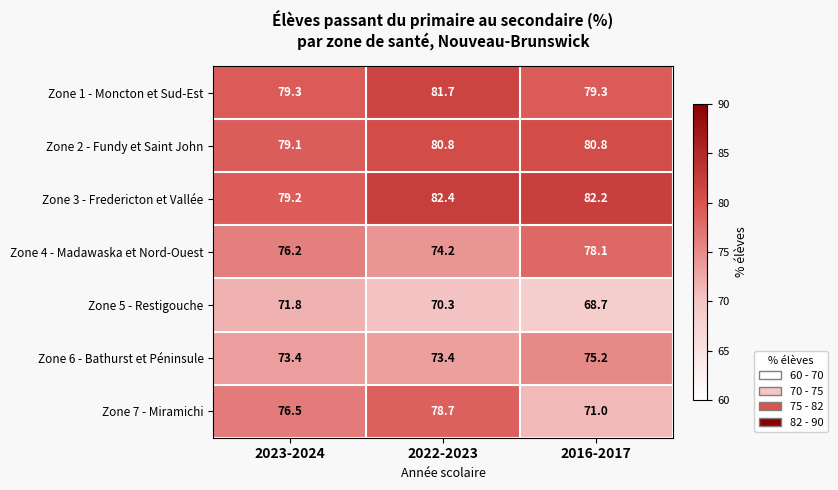

Between 2023-2024 and 2022-2023, which series saw the biggest shift?

Zone 3 - Fredericton et Vallée